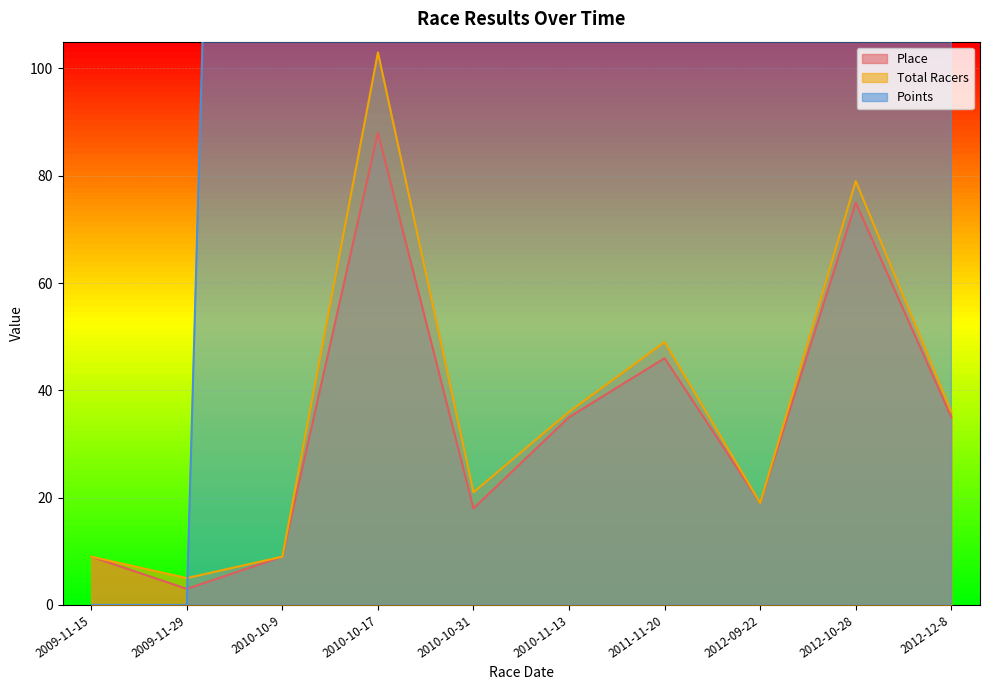

Reading right to left, transcribe all the data shown in this chart.

Place: 35.0	75.0	19.0	46.0	35.0	18.0	88.0	9.0	3.0	9.0
Total Racers: 36.0	79.0	19.0	49.0	36.0	21.0	103.0	9.0	5.0	9.0
Points: 657.0	692.8	612.4	672.2	648.1	611.2	681.4	637.3	0.0	0.0